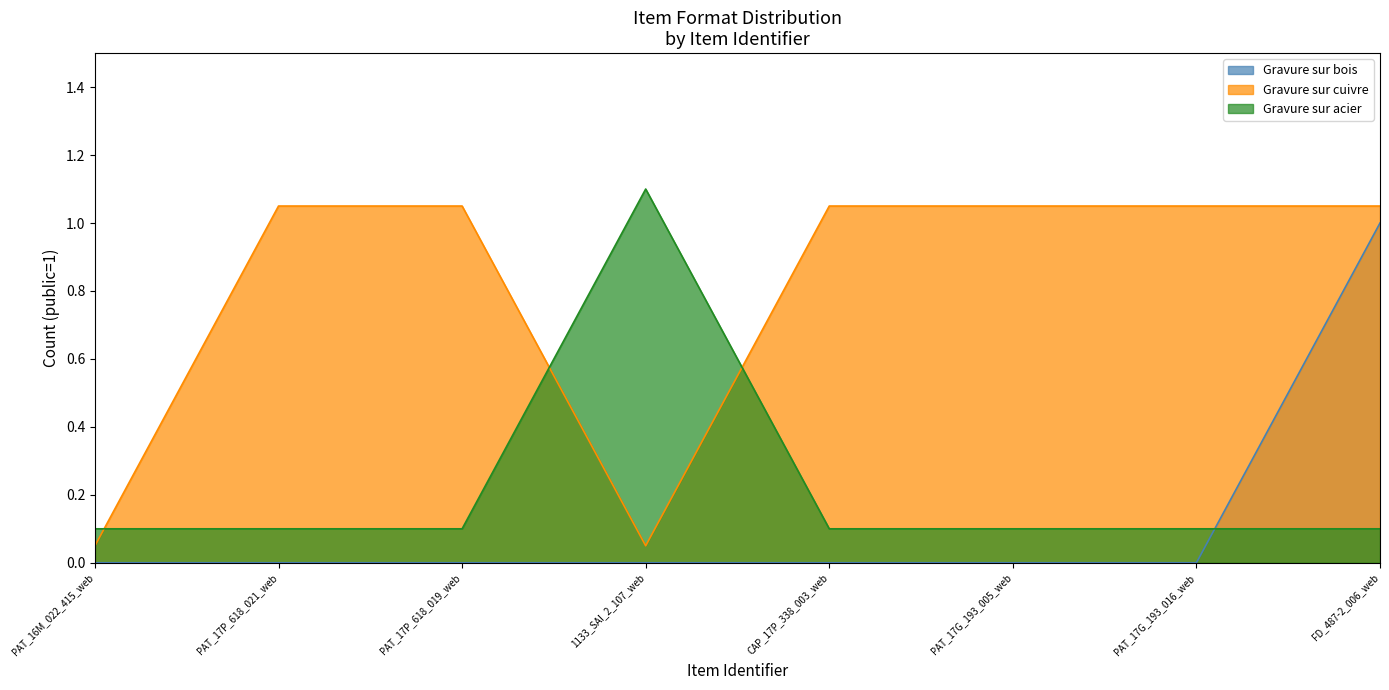

What is the lowest value of the Gravure sur cuivre series?

0.1